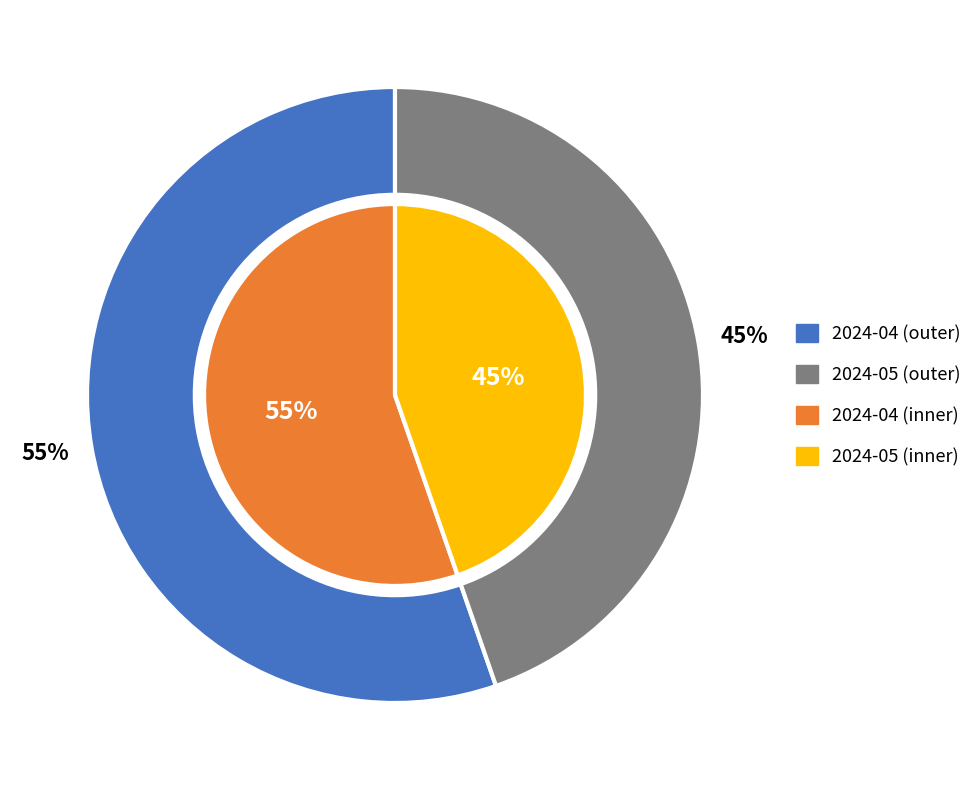

What is the majority slice?

2024-04